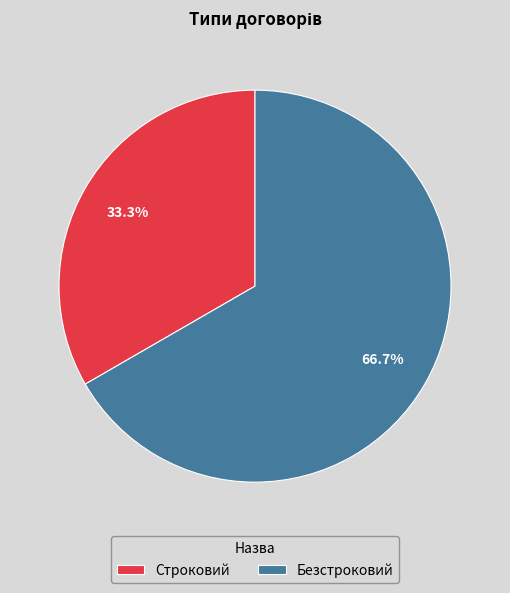

What percentage is NOT represented by Безстроковий?

33.3%